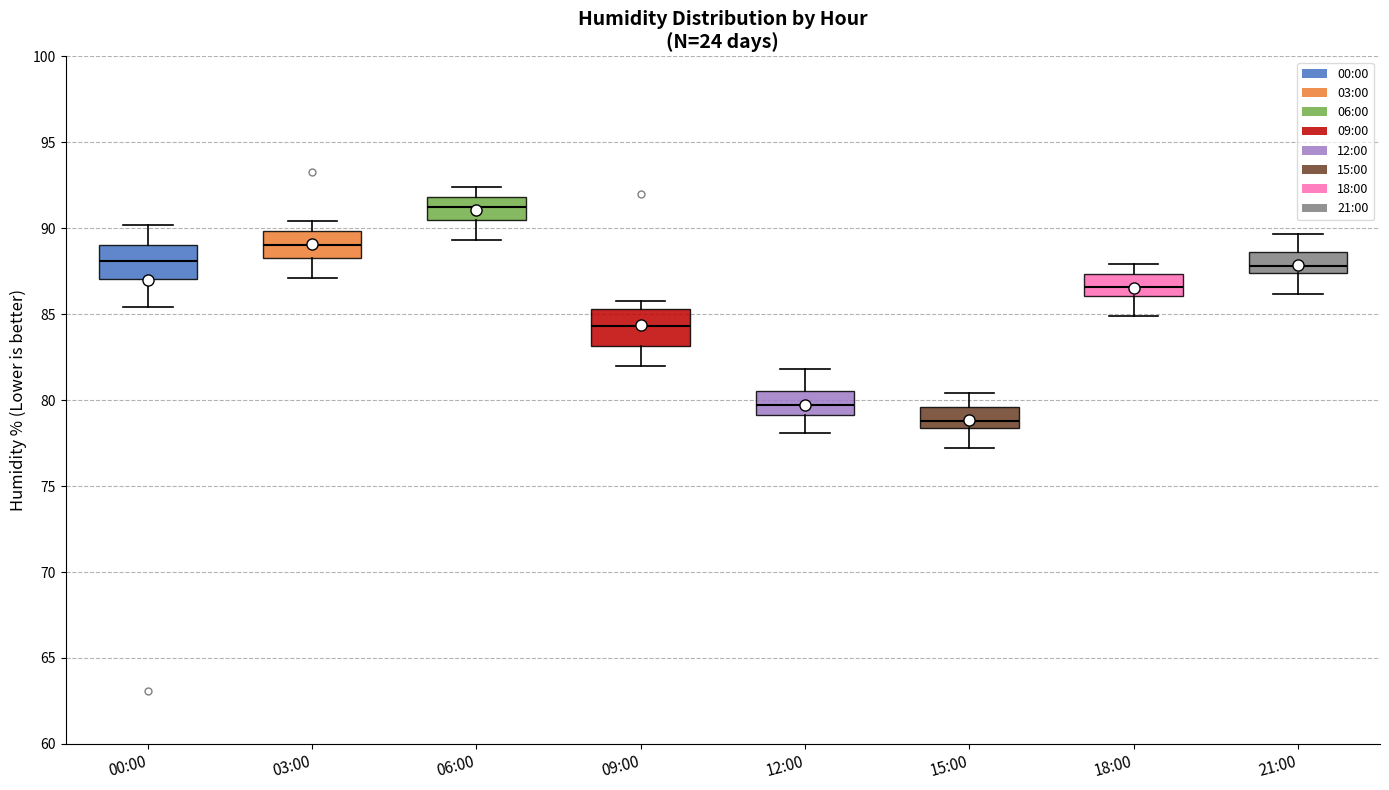

Which box has the lowest median line?

15:00